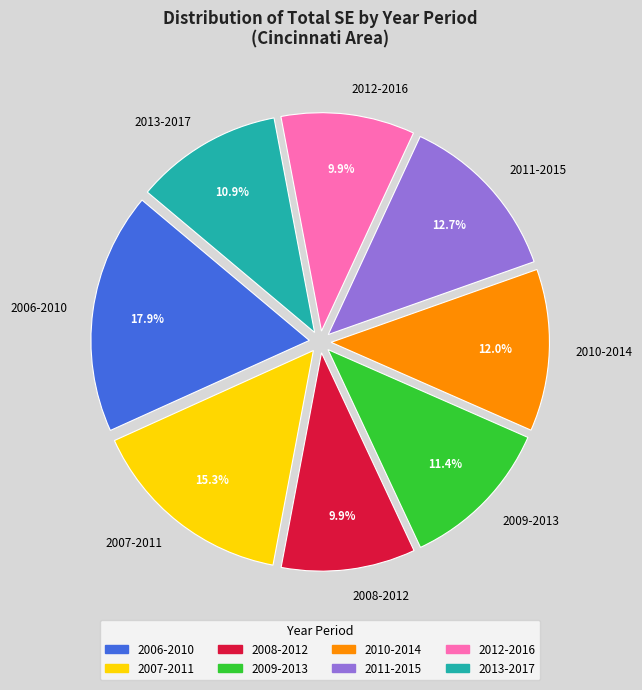

To the nearest percent, what percentage of the pie is 2008-2012?

10%